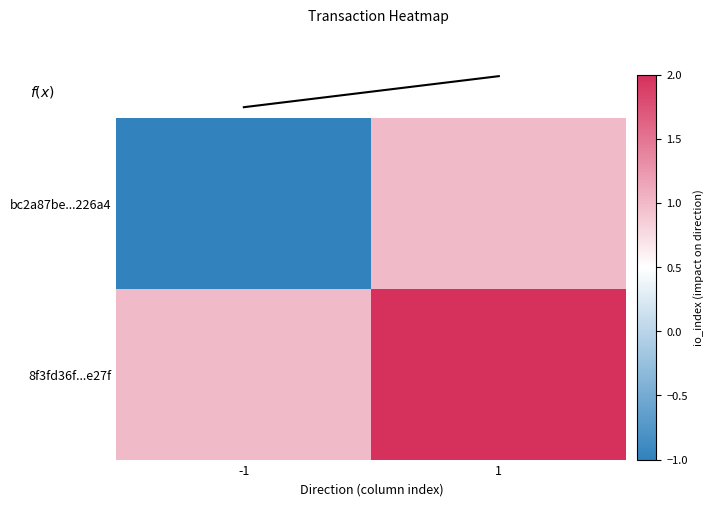

Which series has the largest total across all categories?

8f3fd36f...e27f